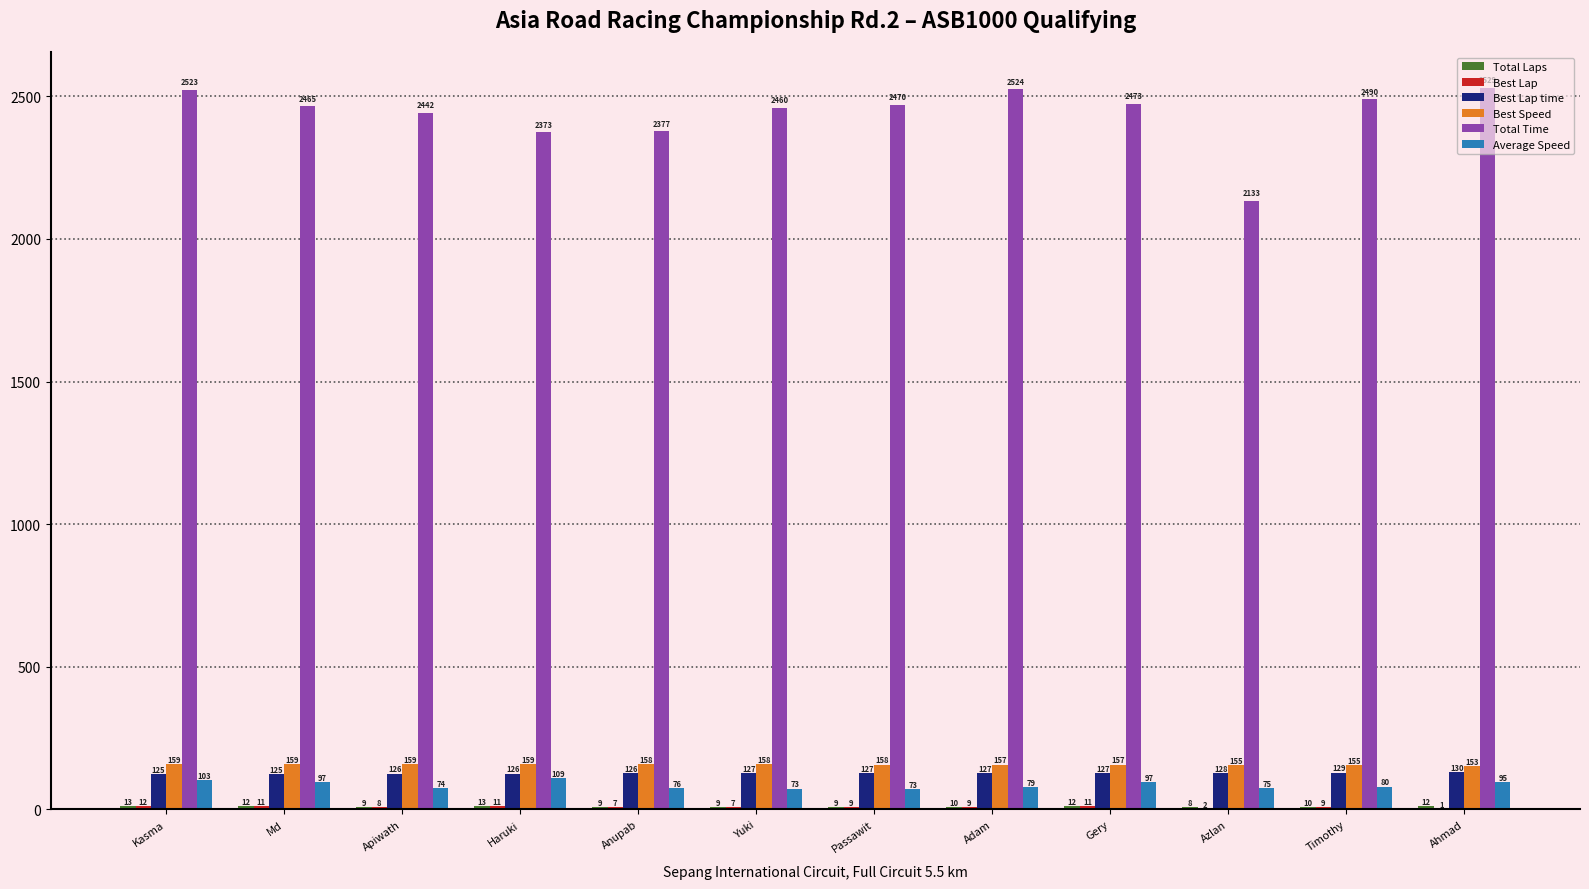

Between Haruki and Timothy, which series saw the biggest shift?

Total Time